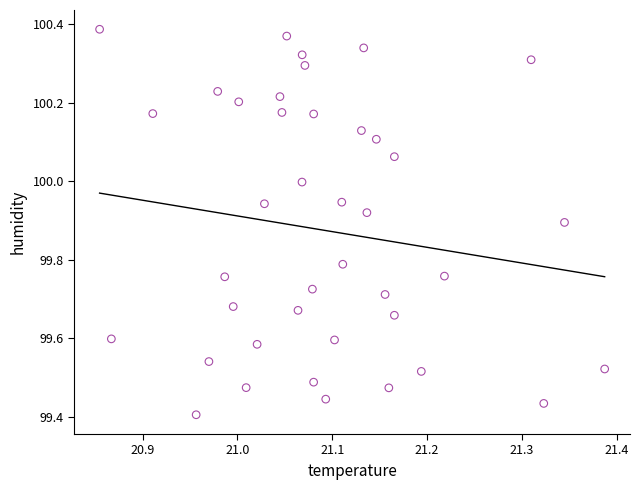

What is the range of Y values (max minus min)?

1.0